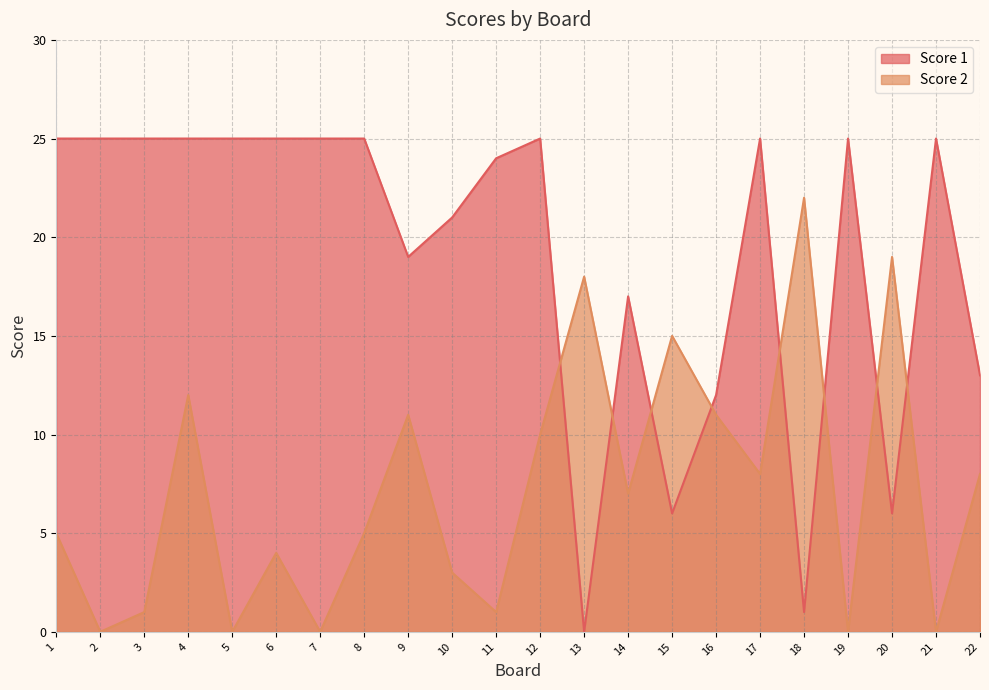

At how many categories does at least one series exceed 23?

13